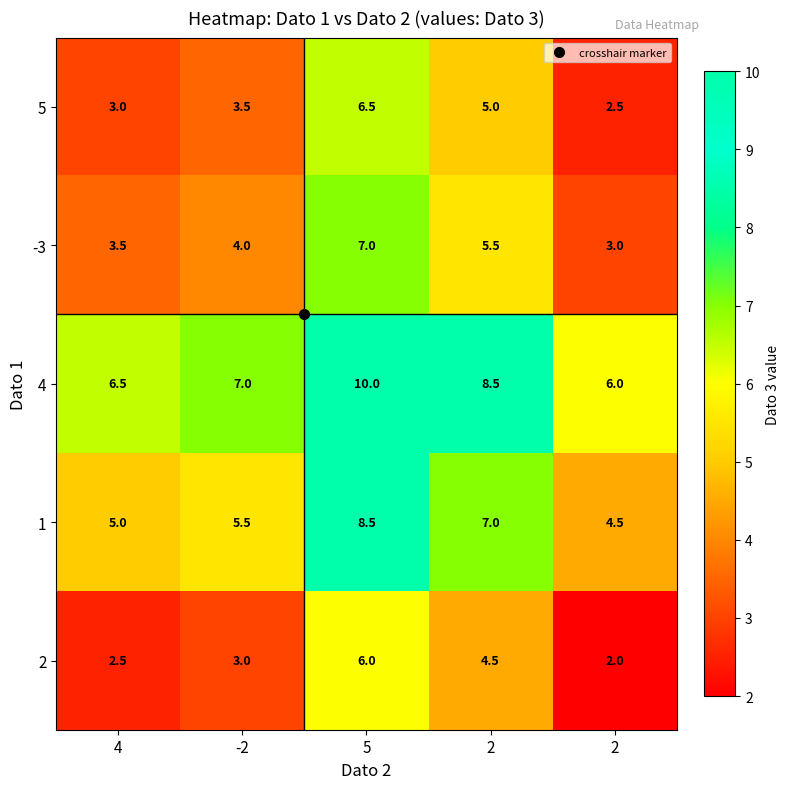

How many data points in -3 are less than 4?

2